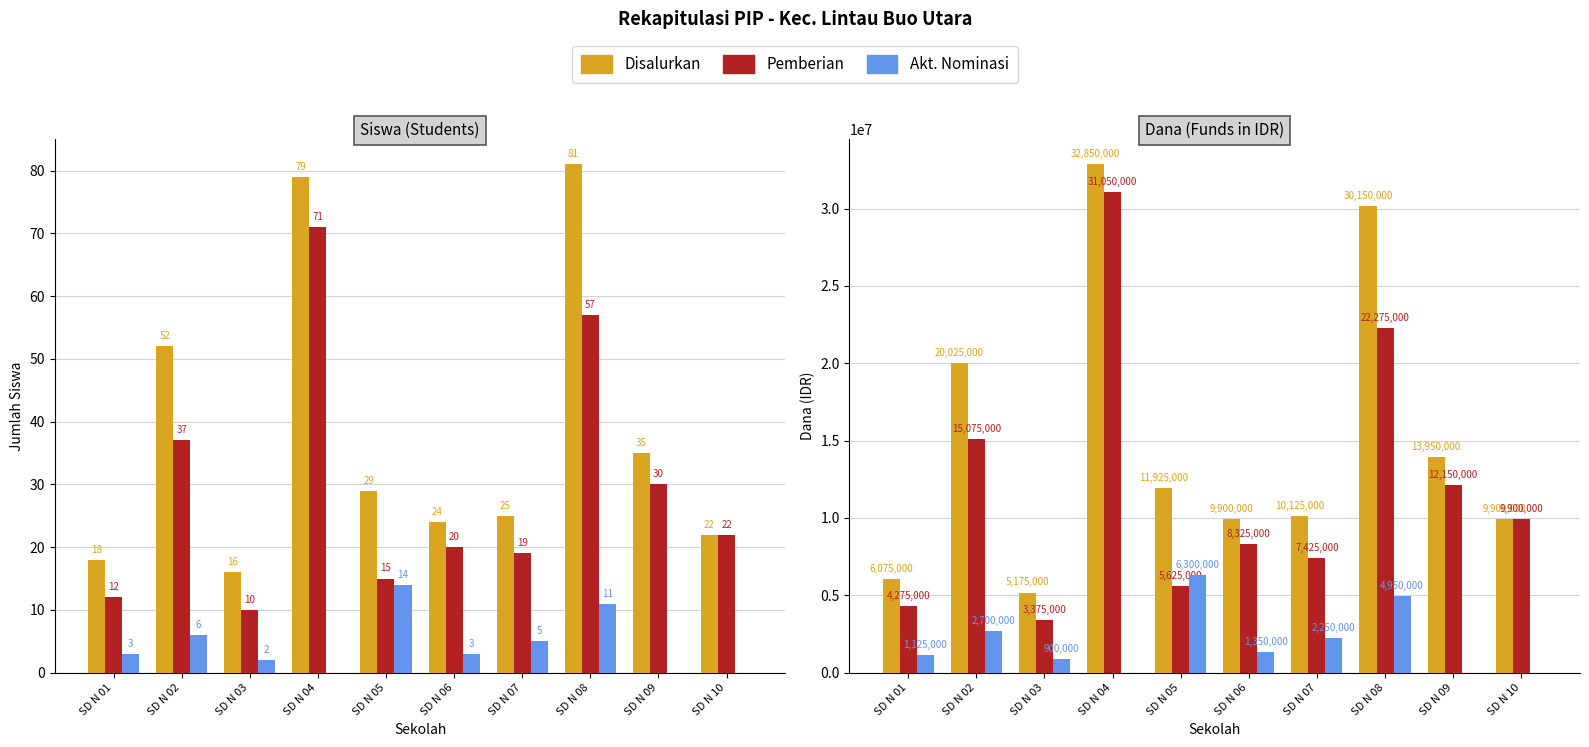

At which category is the sum across all series the highest?

SD N 04